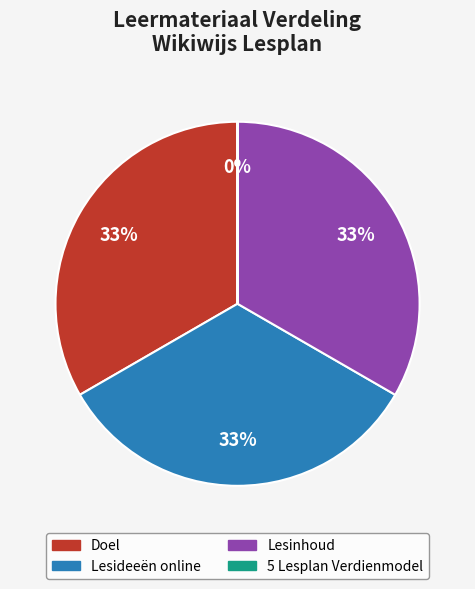

What percentage is the Lesideeën online slice, to the nearest percent?

33%